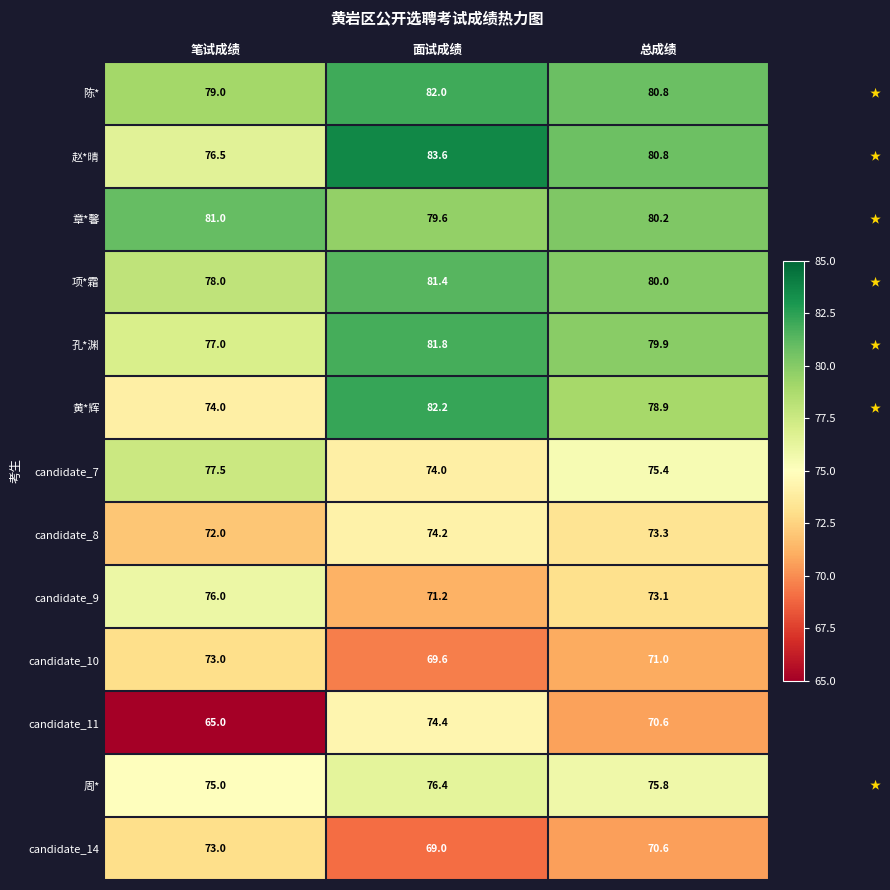

Which series changed the most between 面试成绩 and 总成绩?

candidate_11